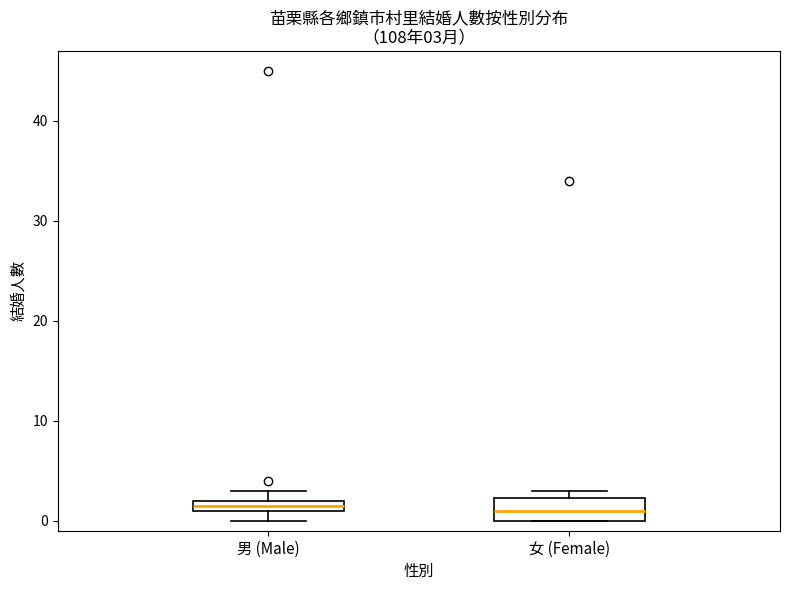

Which box is the tallest, from its lower edge to its upper edge?

女 (Female)